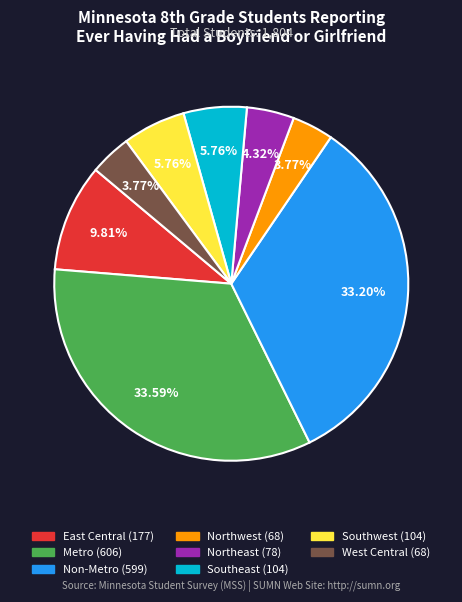

Does Non-Metro represent more than half of the total?

No